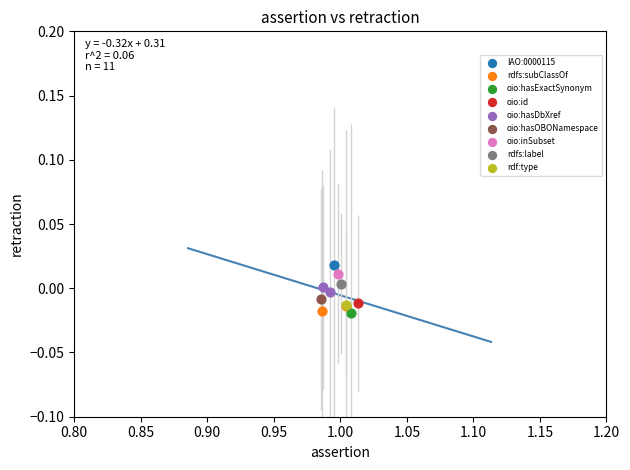

What are all the series names shown in the legend?

IAO:0000115, rdfs:subClassOf, oio:hasExactSynonym, oio:id, oio:hasDbXref, oio:hasOBONamespace, oio:inSubset, rdfs:label, rdf:type